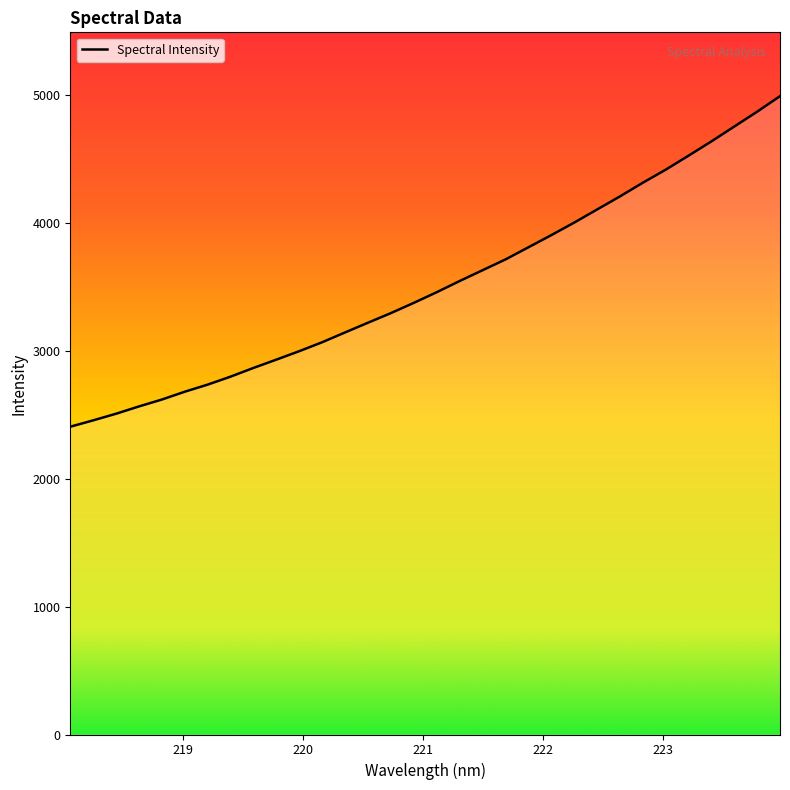

What is the minimum value shown in the chart?

2405.6